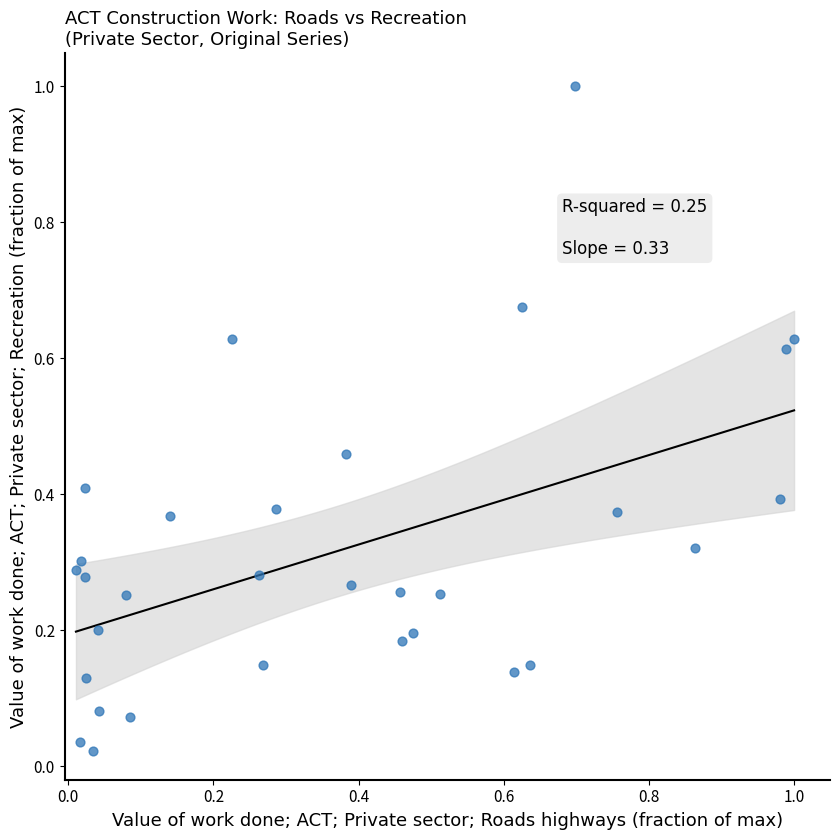

What is the range of X values (max minus min)?

1.0